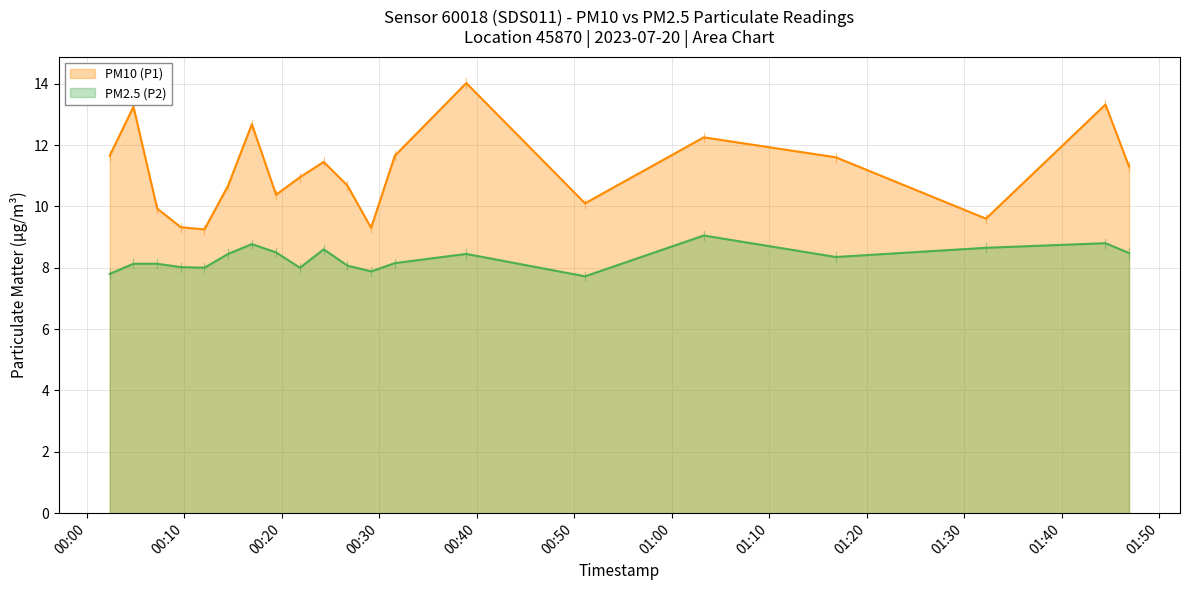

Rank the series by their average value, from highest to lowest.

PM10 (P1), PM2.5 (P2)